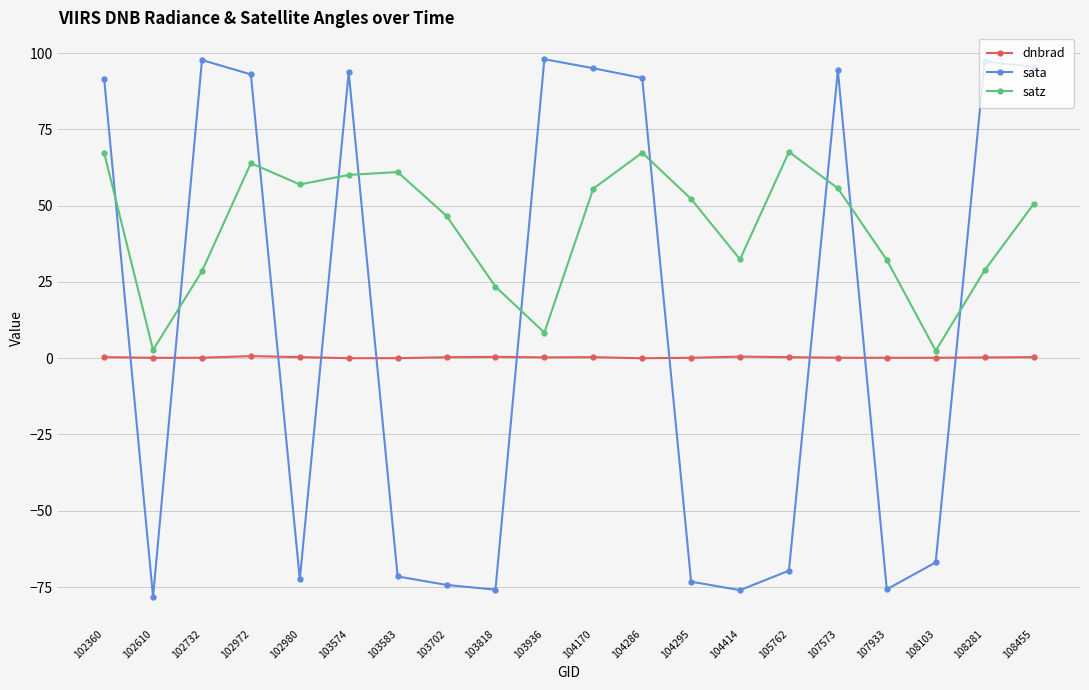

What is the sum of the satz values at 107573 and 104286?

123.0